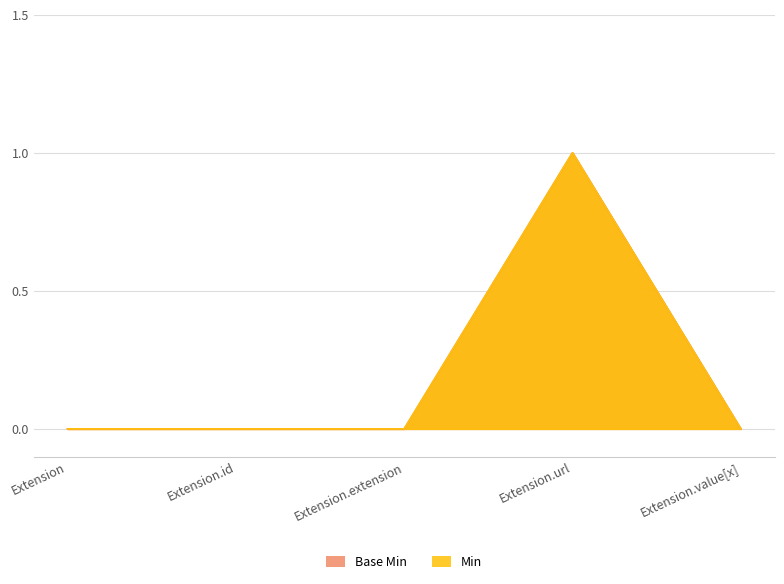

The Min series shows 0 at Extension.id. True or false?

True